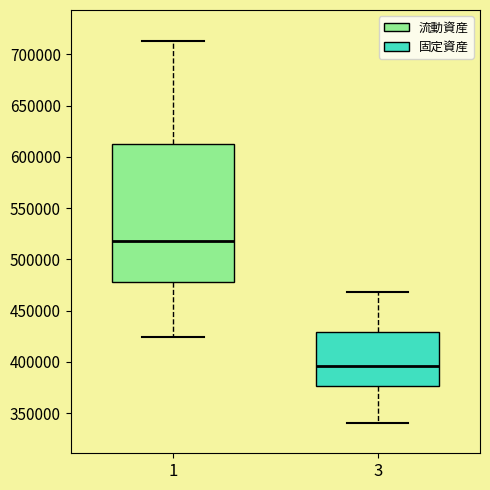

Reading left to right, transcribe this box plot: for each box, give where its median line is, the range the box spans, and where its two whiskers end, as read against the y-axis. The values are not printed on the chart, so give them approximately, as read against the axis.

1: median 520000, box 480000 to 610000, whiskers 425000 to 715000
3: median 395000, box 375000 to 430000, whiskers 340000 to 470000